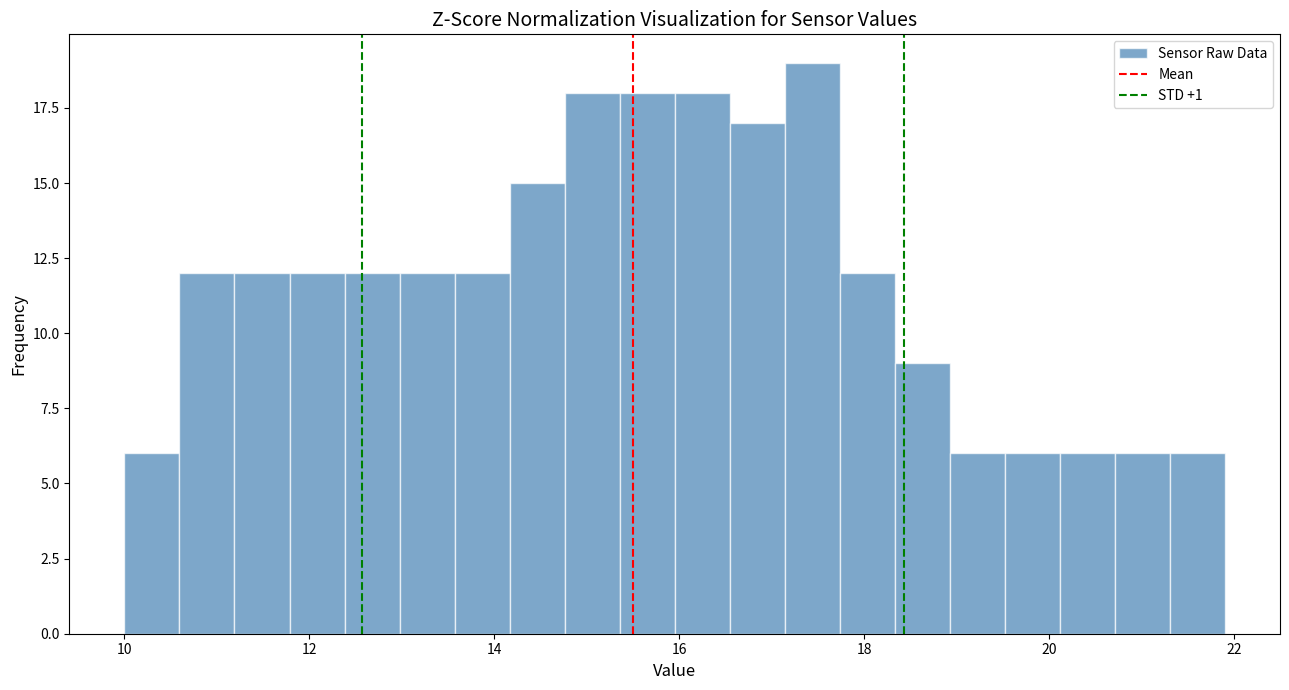

Around what value on the x-axis is the tallest bar? Give the approximate position of its centre, as read against the axis.

17.4